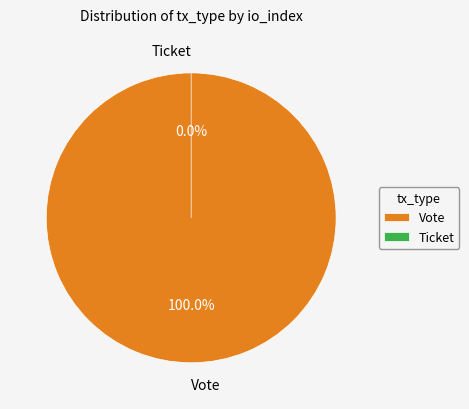

How many slices are in this pie chart?

2